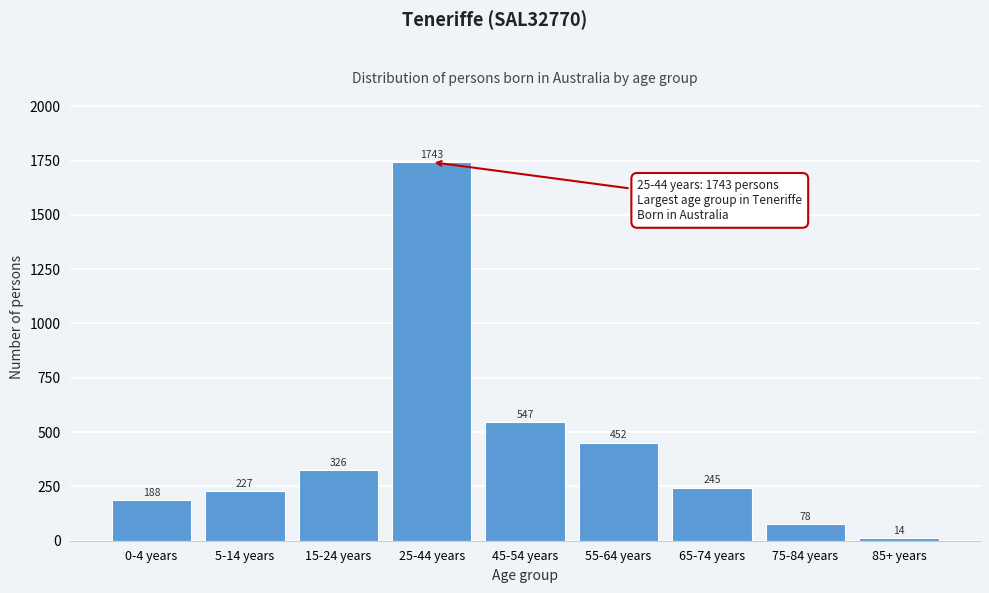

Reading left to right, list all the values displayed in this chart.

188	227	326	1743	547	452	245	78	14